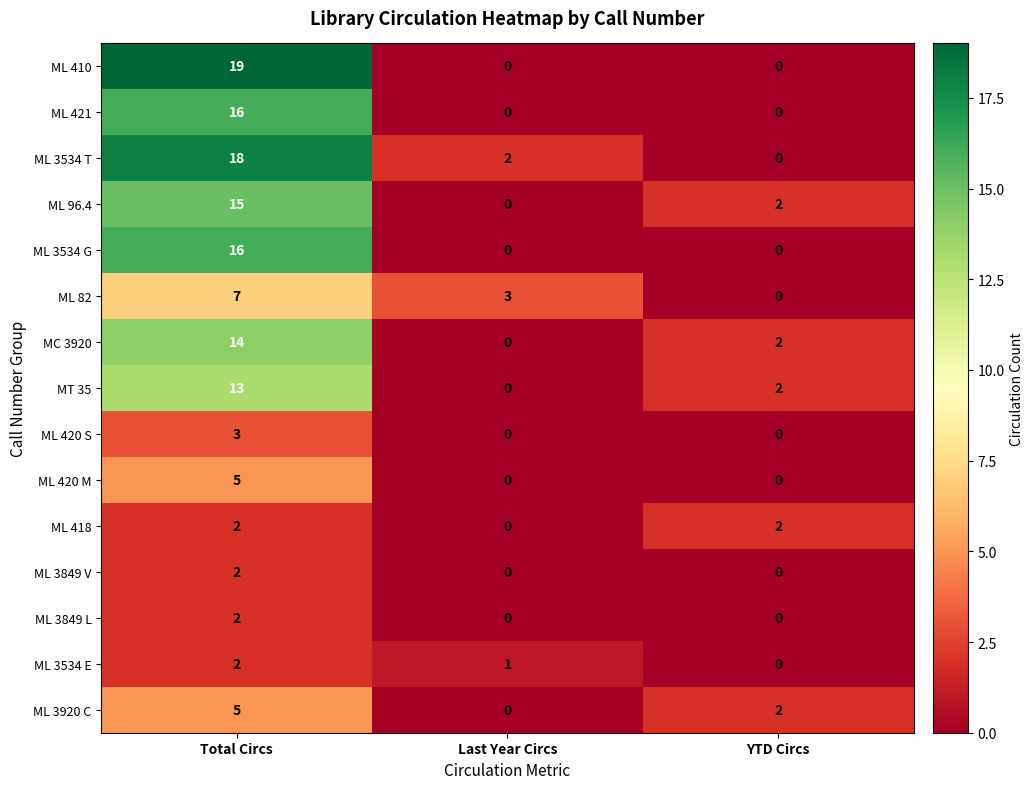

Between Total Circs and YTD Circs, which series saw the biggest shift?

ML 410